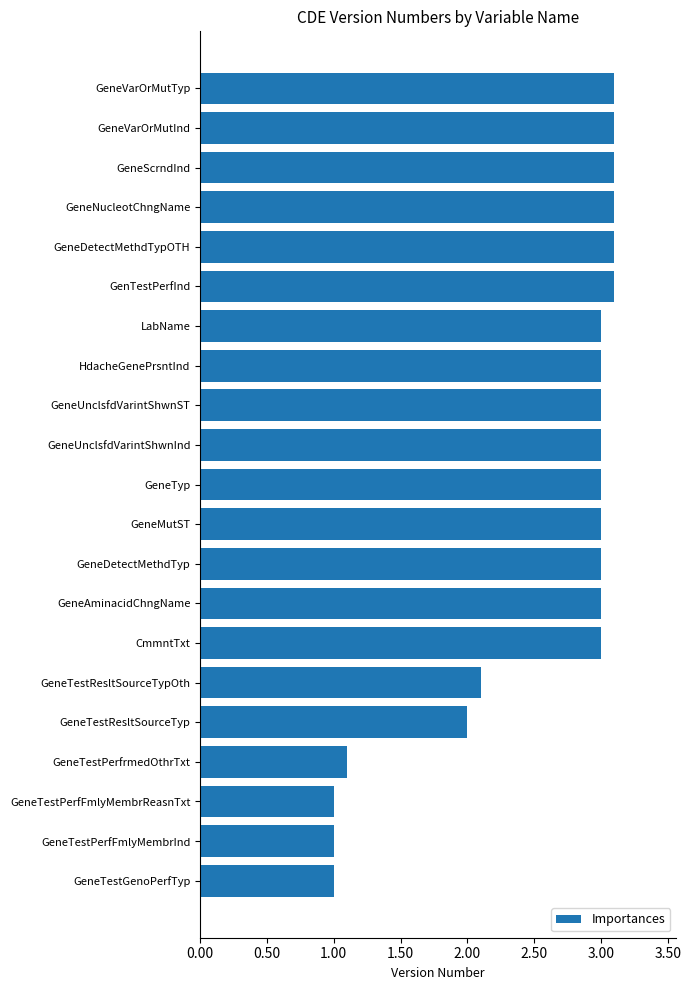

What is the maximum value shown in the chart?

3.1